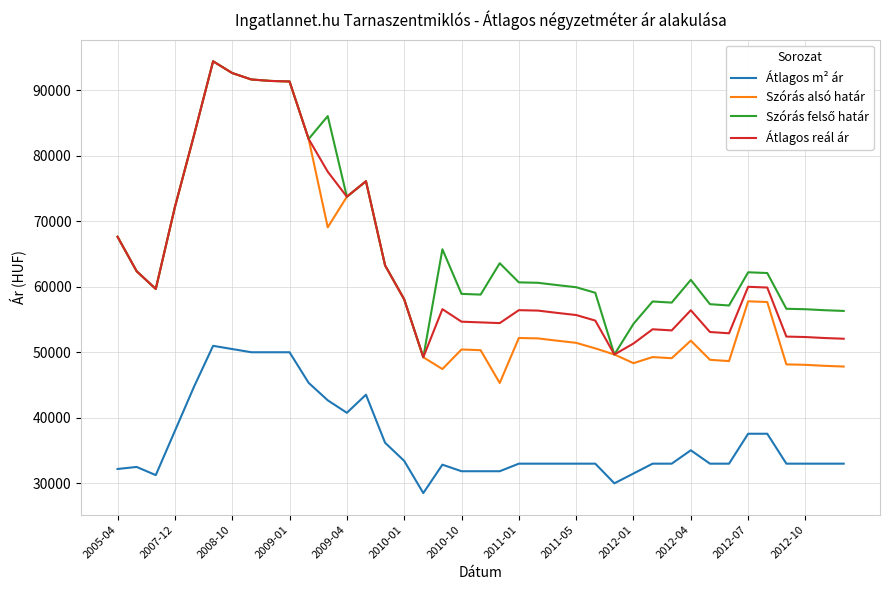

True or false: Átlagos m² ár and Átlagos reál ár cross at least once.

False